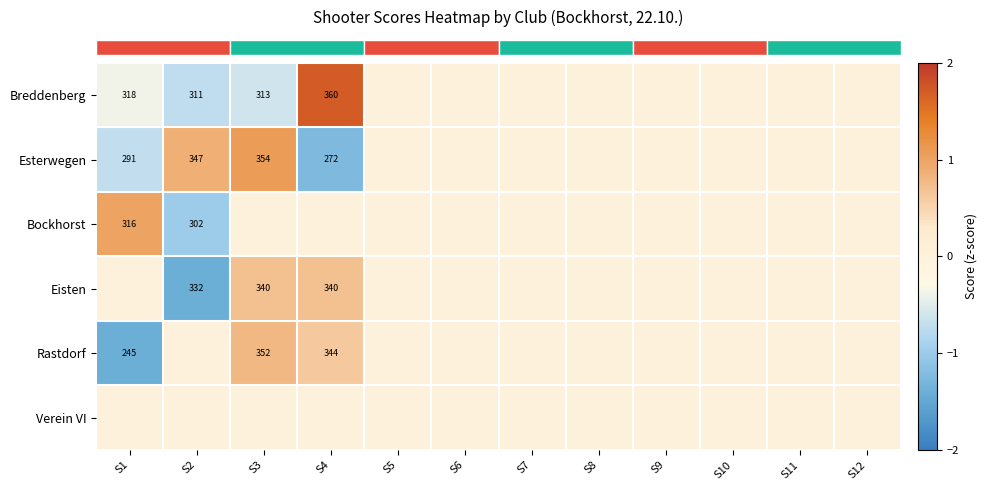

The value of row_1 at S1 is -0.5. True or false?

False